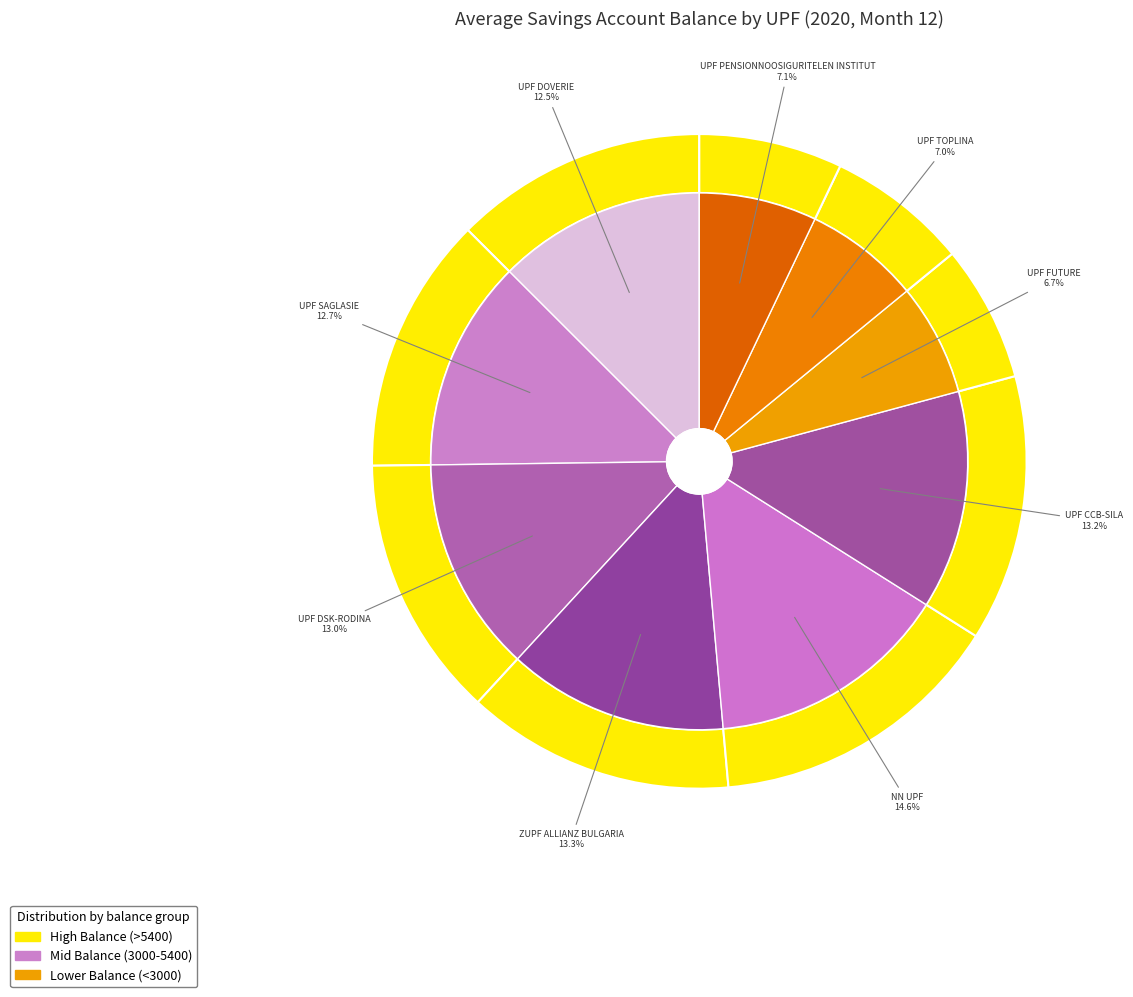

How many slices are in this pie chart?

9